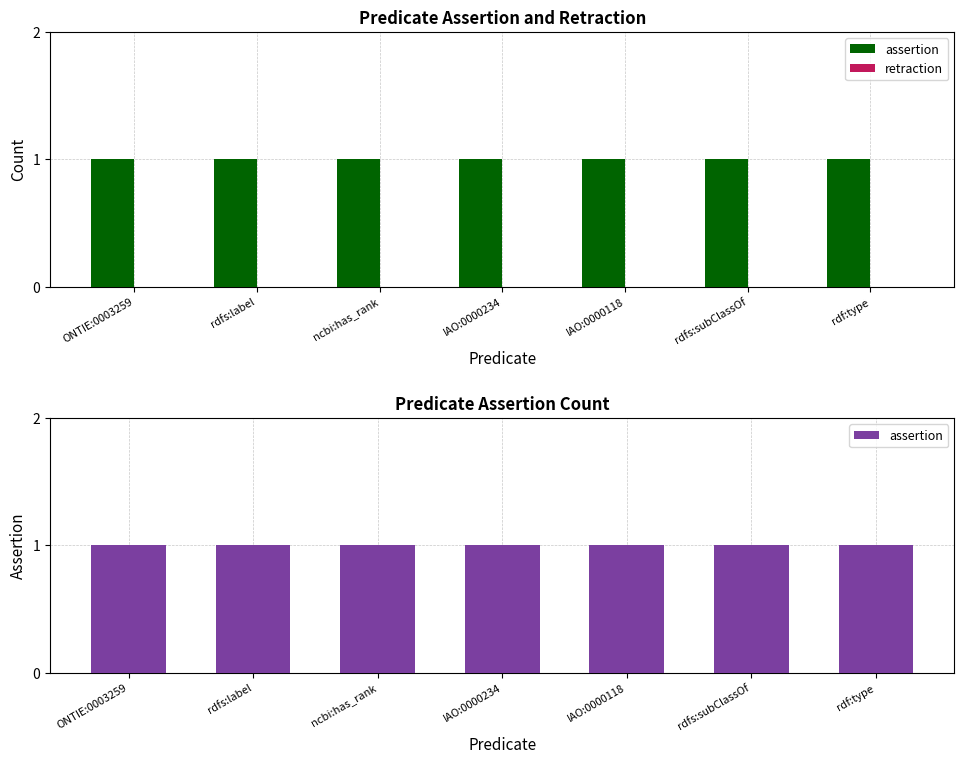

What are all the series names shown in the legend?

assertion, retraction